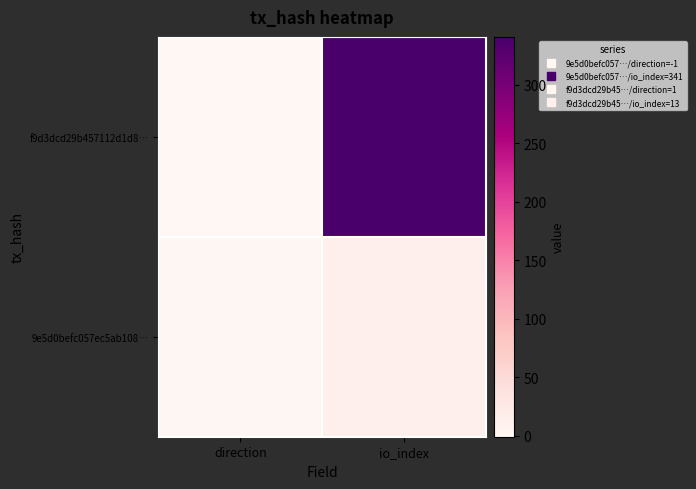

Which label corresponds to the largest value in the chart?

io_index